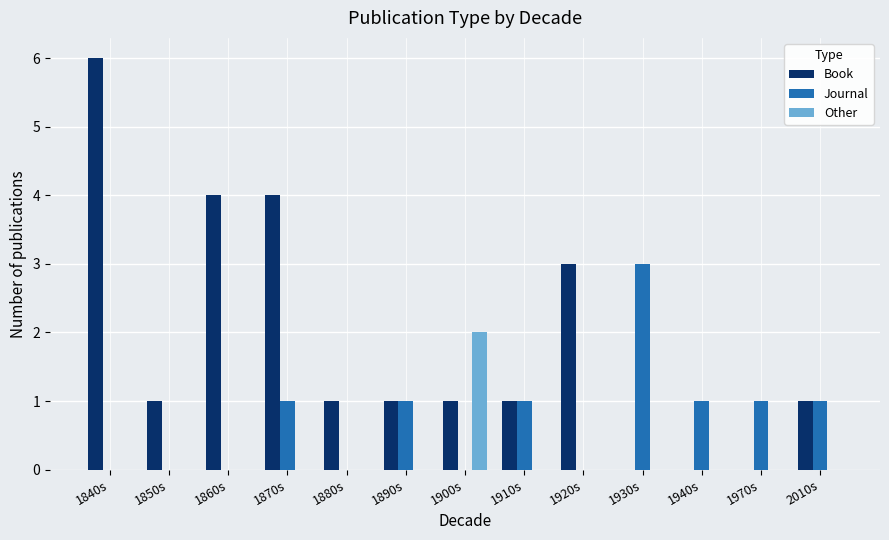

What are all the series names shown in the legend?

Book, Journal, Other